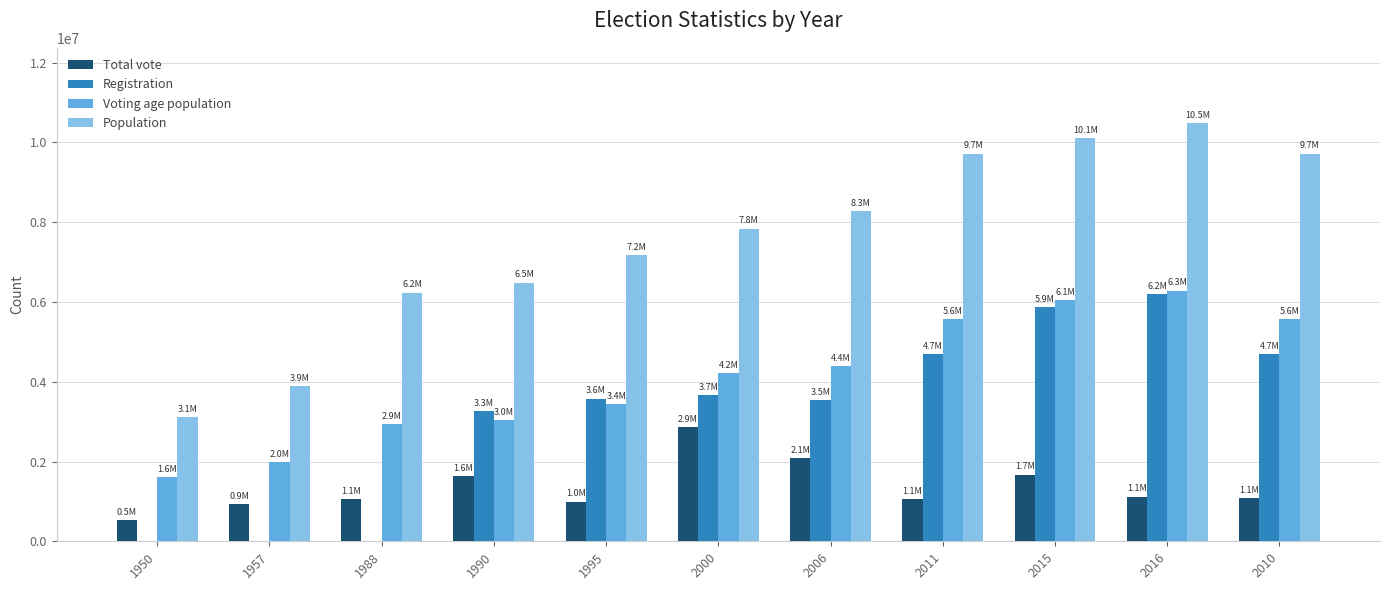

What is the greatest value displayed?

10485800